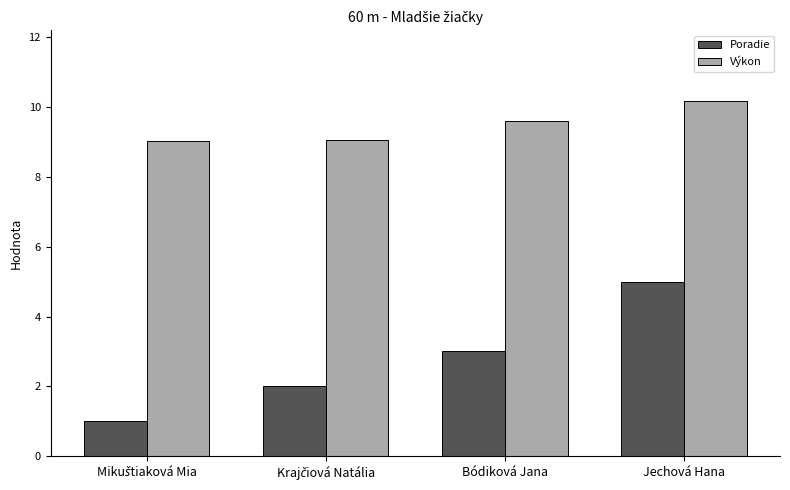

What is the difference between the maximum and minimum values in the Poradie series?

4.0